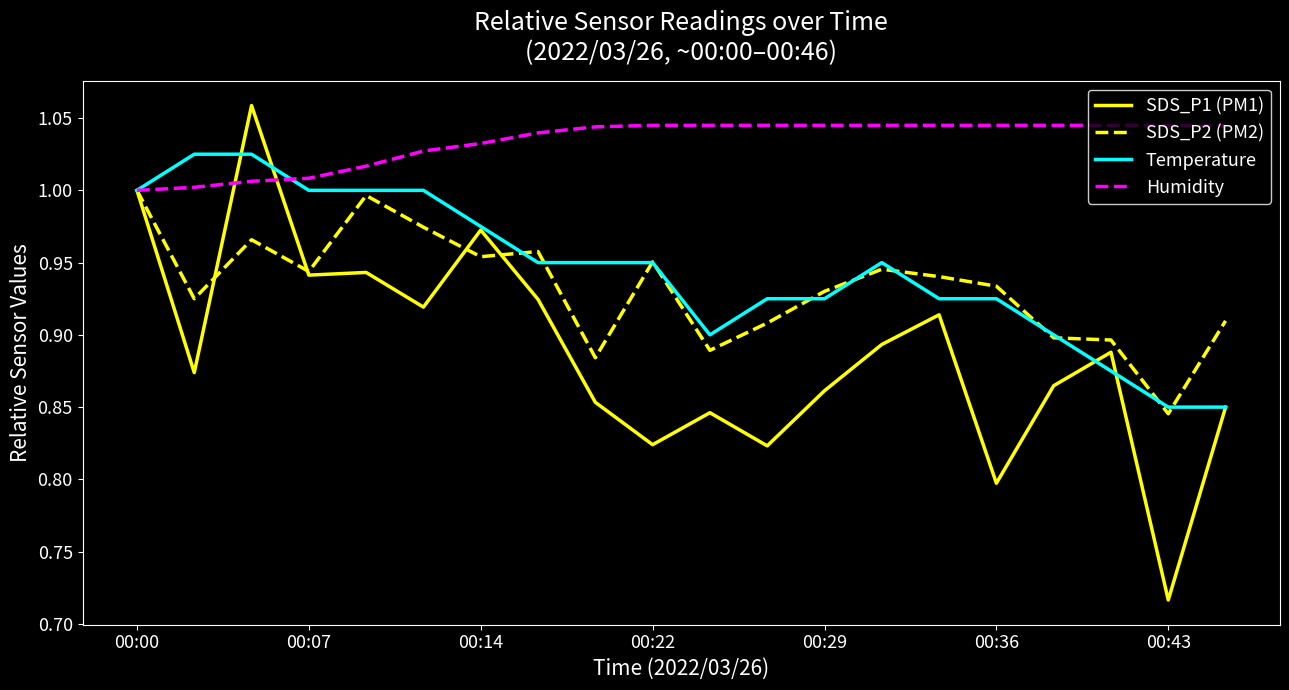

Which series has the largest range (max minus min)?

SDS_P1 (PM1)